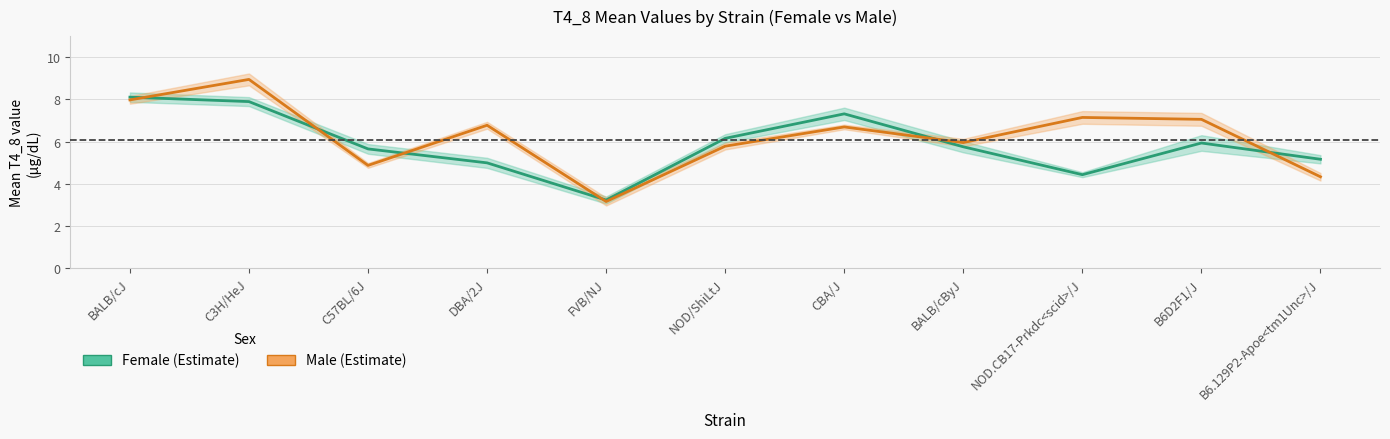

Rank the series by their average value, from highest to lowest.

Male mean, Female mean